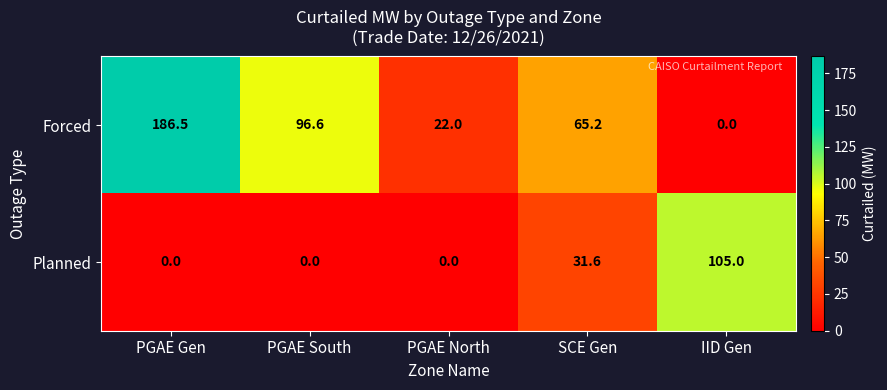

Which series changed the most between PGAE Gen and PGAE South?

Forced